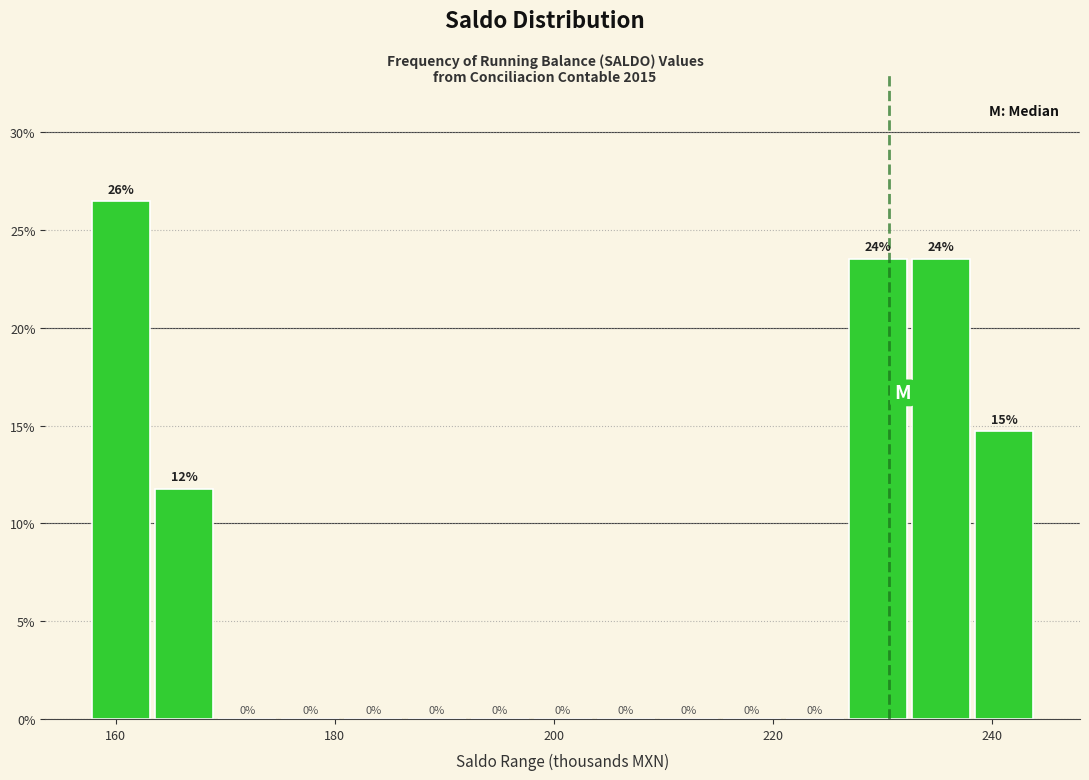

Around what value on the x-axis is the tallest bar? Give the approximate position of its centre, as read against the axis.

160